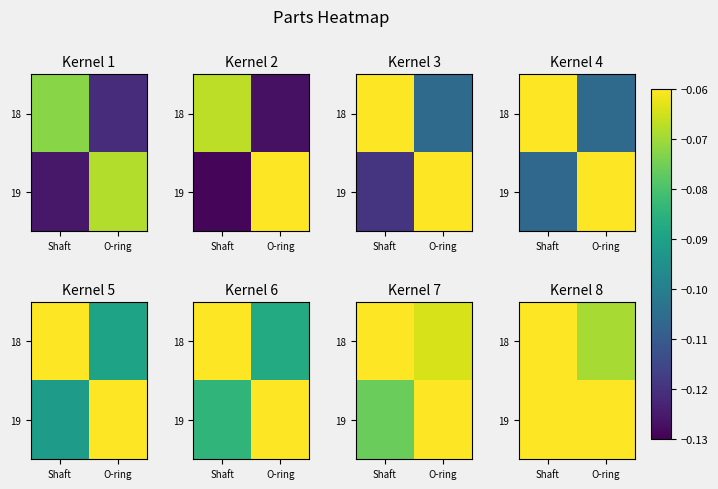

List the series in order of their peak value, lowest first.

18, 19